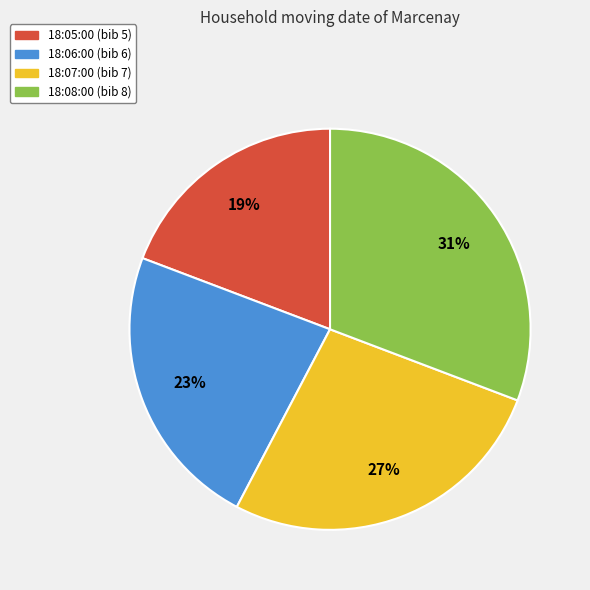

To the nearest percent, what portion does 18:05:00 represent?

19%